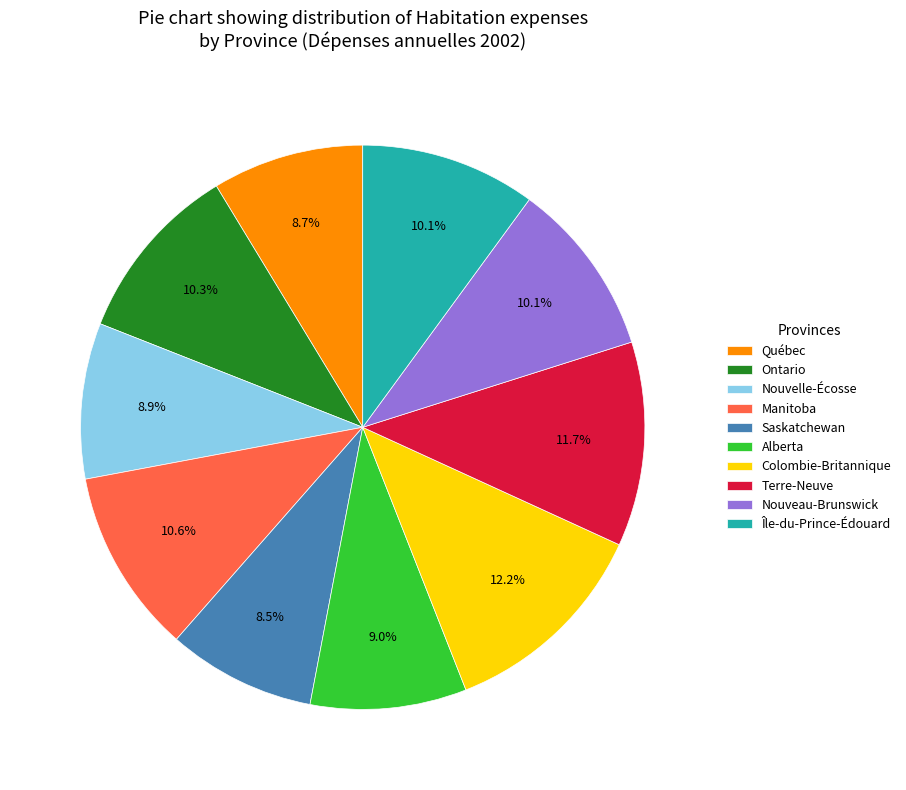

Is the sum of Manitoba and Alberta greater than half?

No